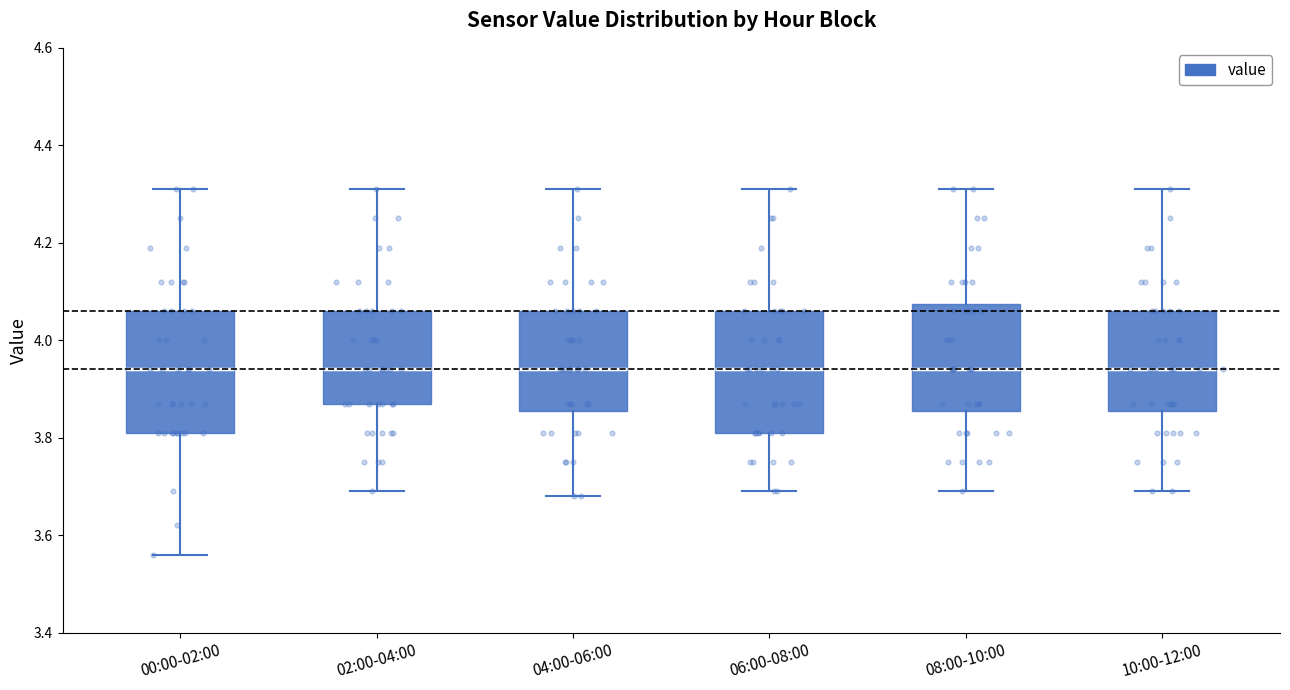

Reading left to right, read every box against the y-axis: the position of its median line, the range the box covers, and the ends of its whiskers. The values are not printed on the chart, so give them approximately, as read against the axis.

00:00-02:00: median 3.94, box 3.82 to 4.06, whiskers 3.56 to 4.32
02:00-04:00: median 3.94, box 3.88 to 4.06, whiskers 3.70 to 4.32
04:00-06:00: median 3.94, box 3.86 to 4.06, whiskers 3.68 to 4.32
06:00-08:00: median 3.94, box 3.82 to 4.06, whiskers 3.70 to 4.32
08:00-10:00: median 3.94, box 3.86 to 4.08, whiskers 3.70 to 4.32
10:00-12:00: median 3.94, box 3.86 to 4.06, whiskers 3.70 to 4.32